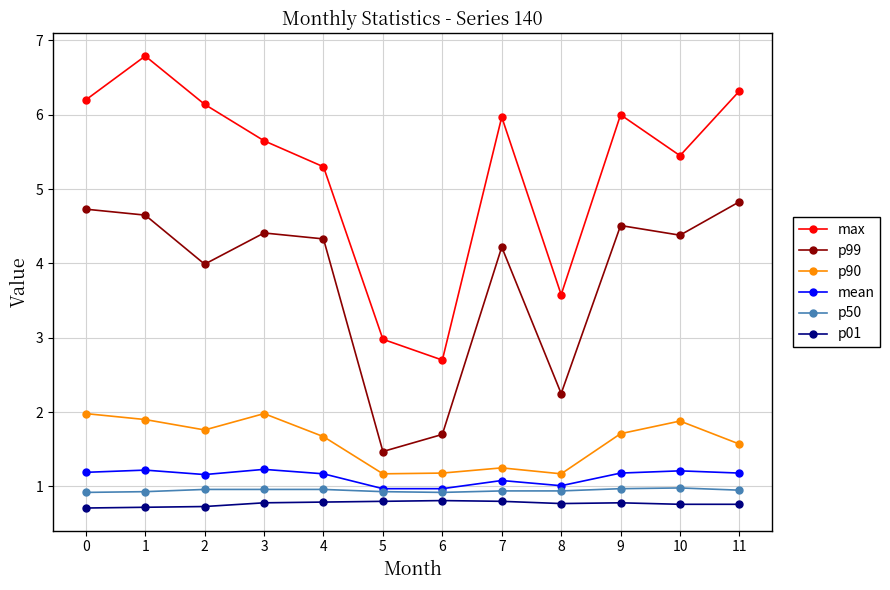

True or false: max and p50 intersect in this chart.

False